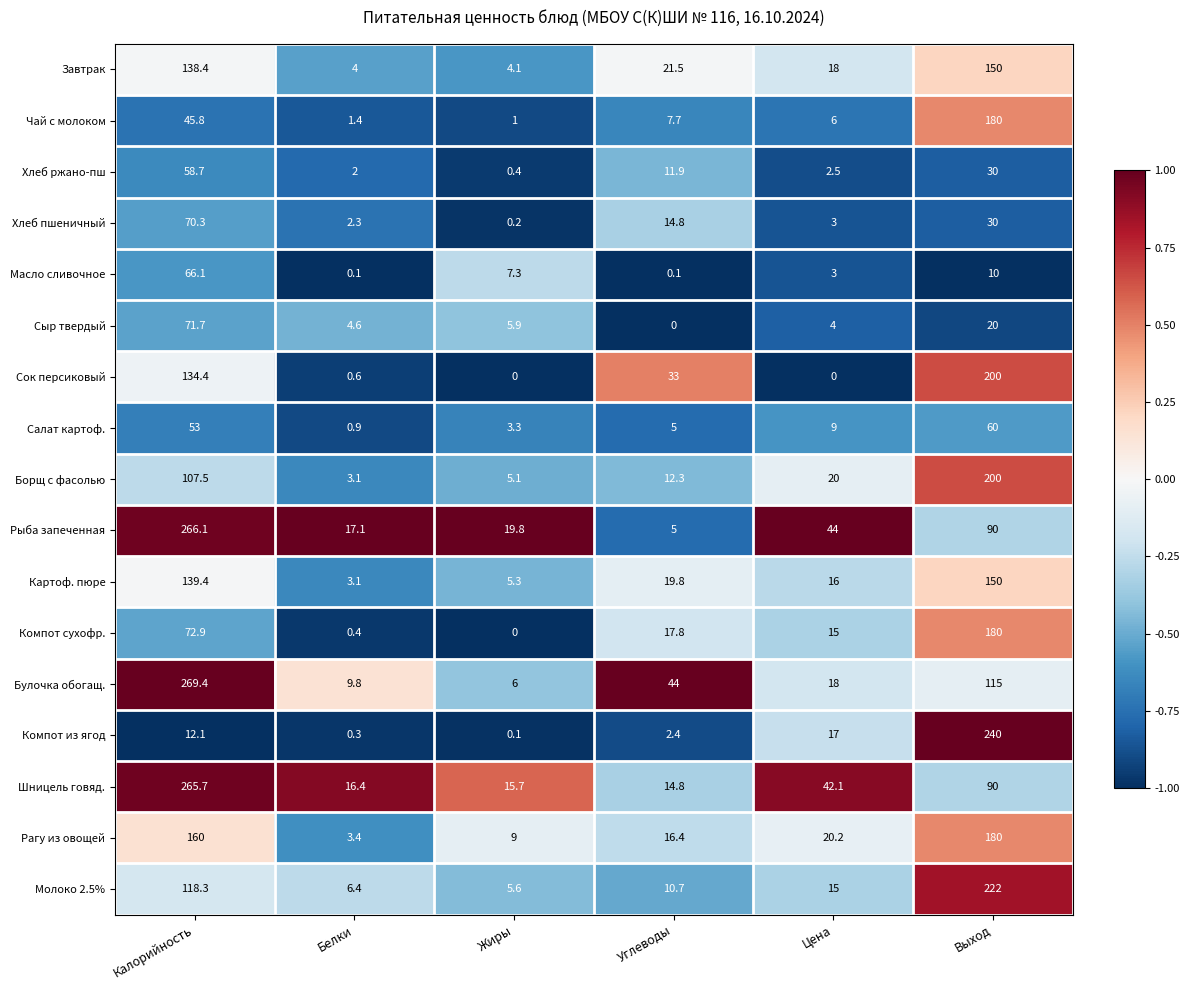

Between Белки and Жиры, which series saw the biggest shift?

Масло сливочное